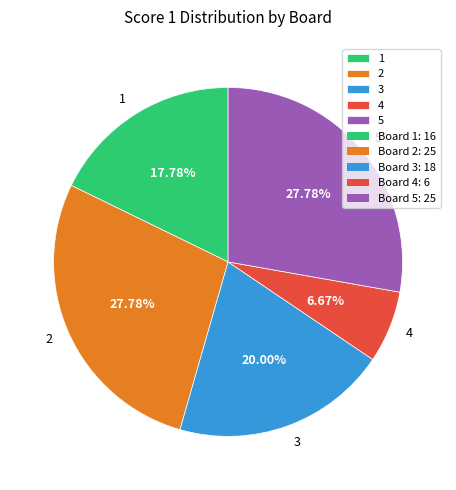

How many slices are in this pie chart?

5